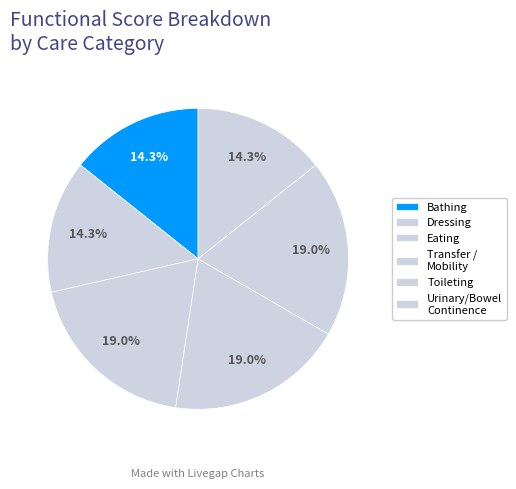

Is there any slice that represents more than half of the pie?

No